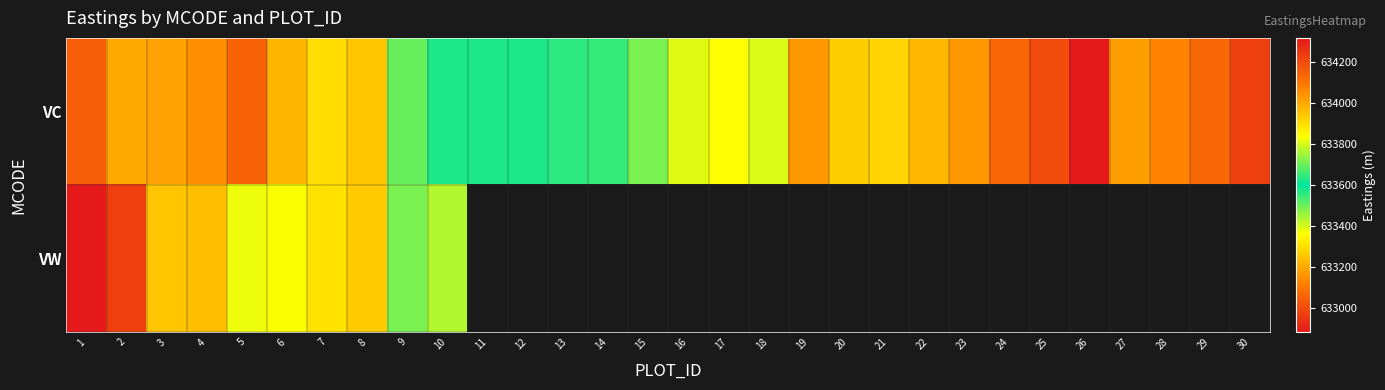

Which series has the largest total across all categories?

VC